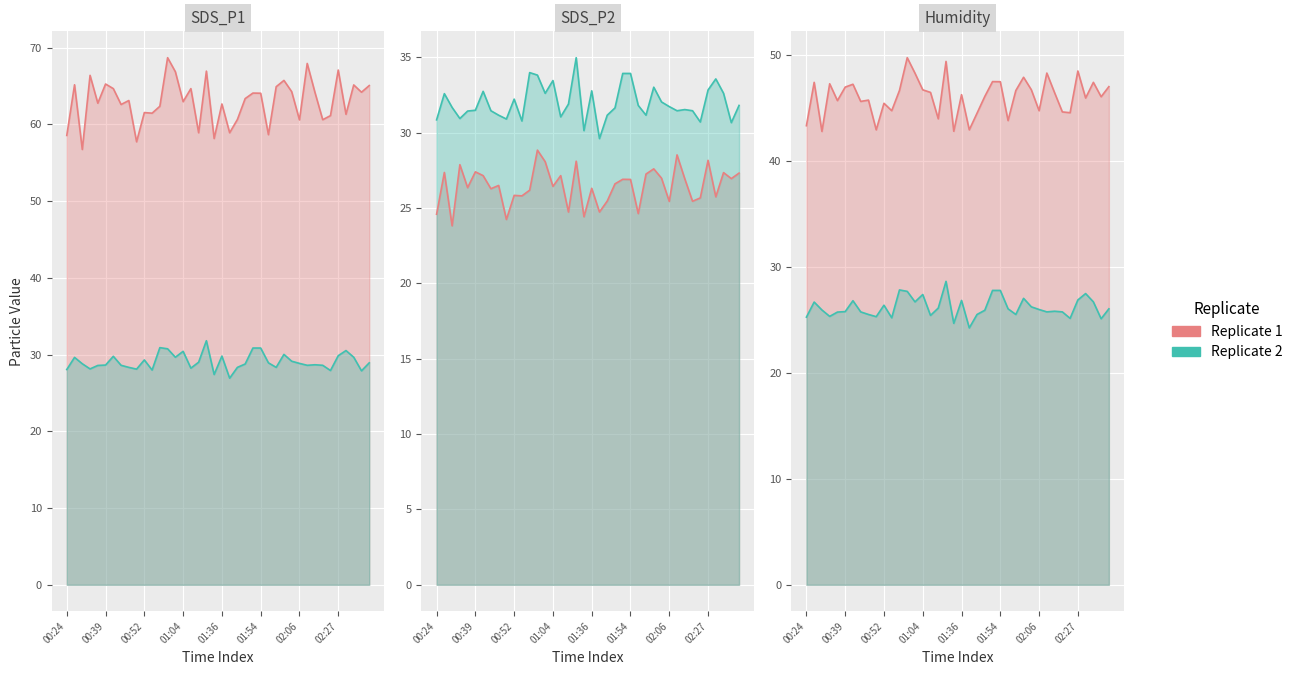

Is the value of Replicate 1 at 15 greater than the value of Replicate 2 at 14?

Yes